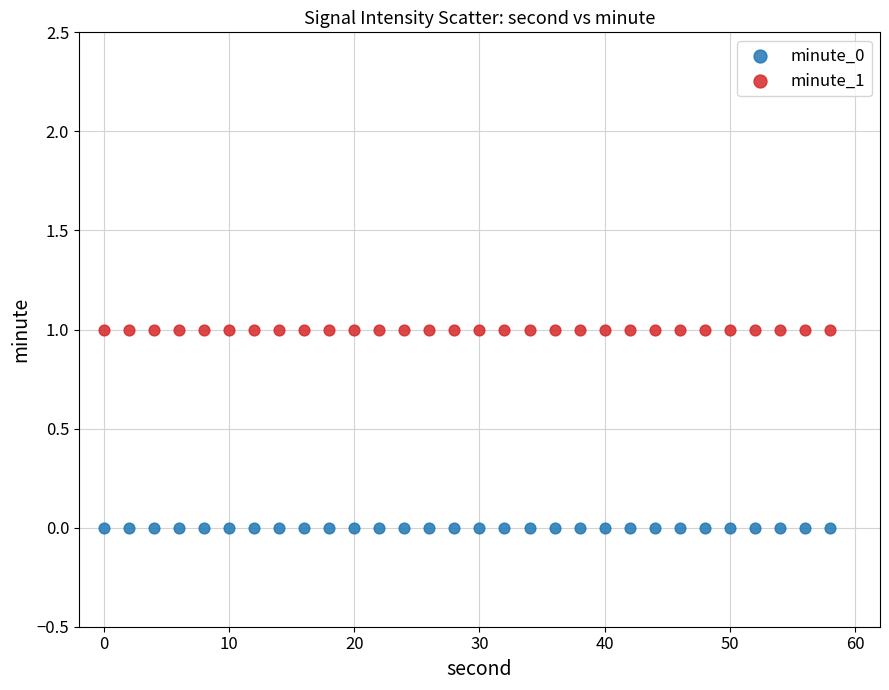

Which series reaches the maximum Y coordinate?

minute_1